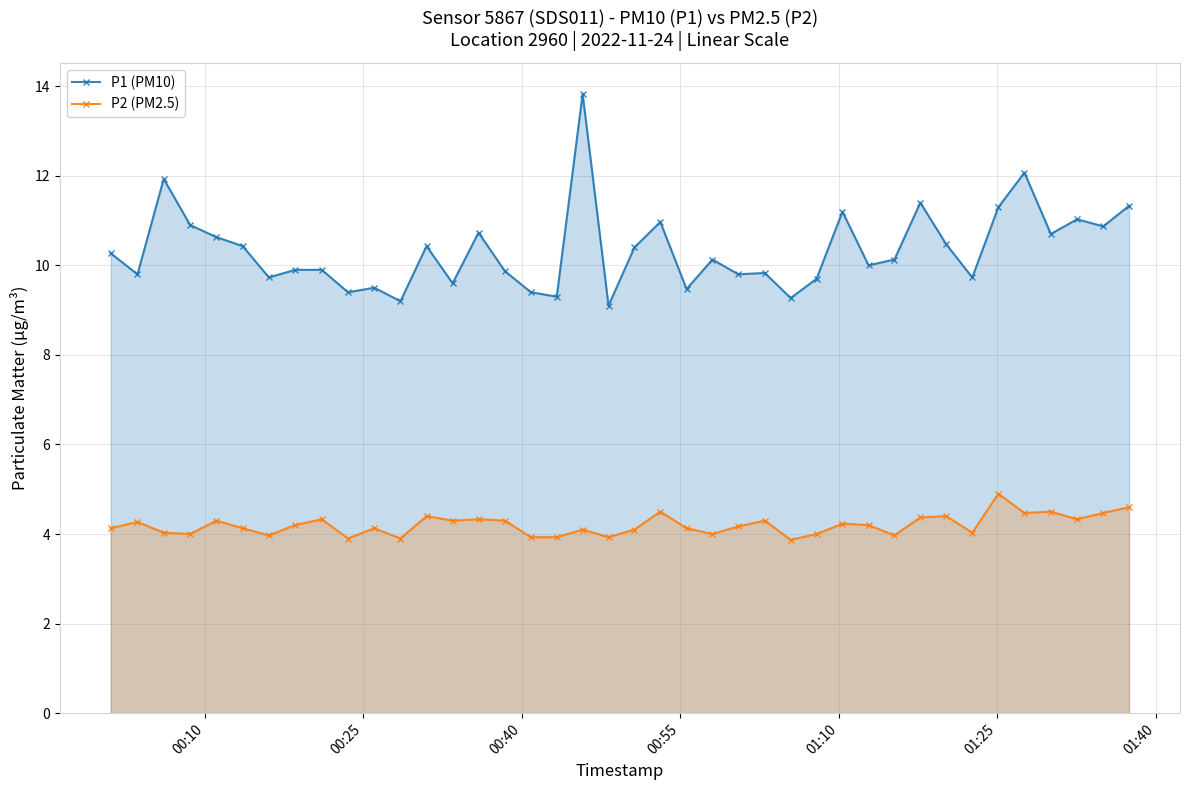

Reading left to right, extract all data points from this chart.

P1 (PM10): 10.3	9.8	11.9	10.9	10.6	10.4	9.7	9.9	9.9	9.4	9.5	9.2	10.4	9.6	10.7	9.9	9.4	9.3	13.8	9.1	10.4	11.0	9.5	10.1	9.8	9.8	9.3	9.7	11.2	10.0	10.1	11.4	10.5	9.7	11.3	12.1	10.7	11.0	10.9	11.3
P2 (PM2.5): 4.1	4.3	4.0	4.0	4.3	4.1	4.0	4.2	4.3	3.9	4.1	3.9	4.4	4.3	4.3	4.3	3.9	3.9	4.1	3.9	4.1	4.5	4.1	4.0	4.2	4.3	3.9	4.0	4.2	4.2	4.0	4.4	4.4	4.0	4.9	4.5	4.5	4.3	4.5	4.6